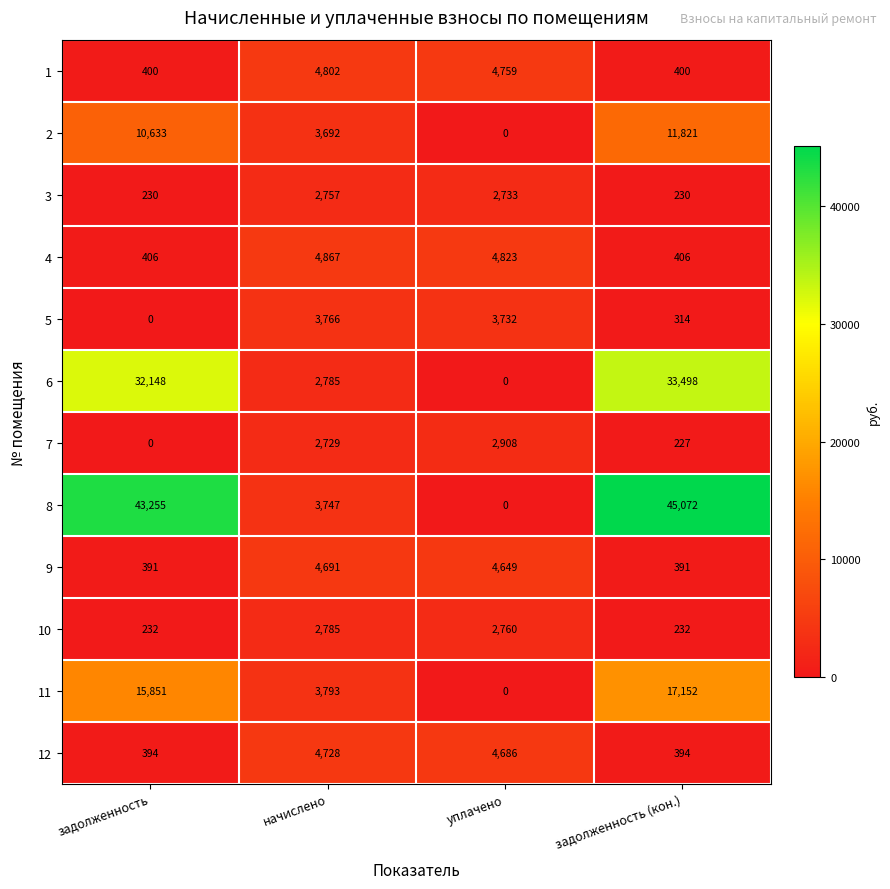

Which series has the largest range (max minus min)?

8